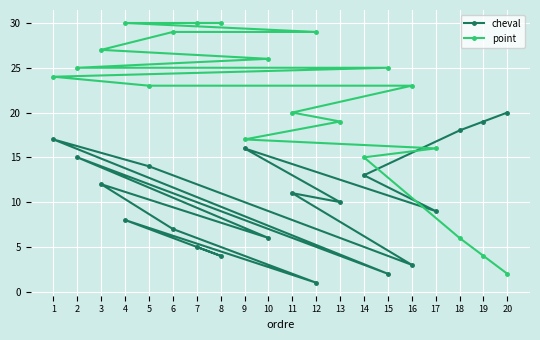

How many lines are shown in the chart?

2